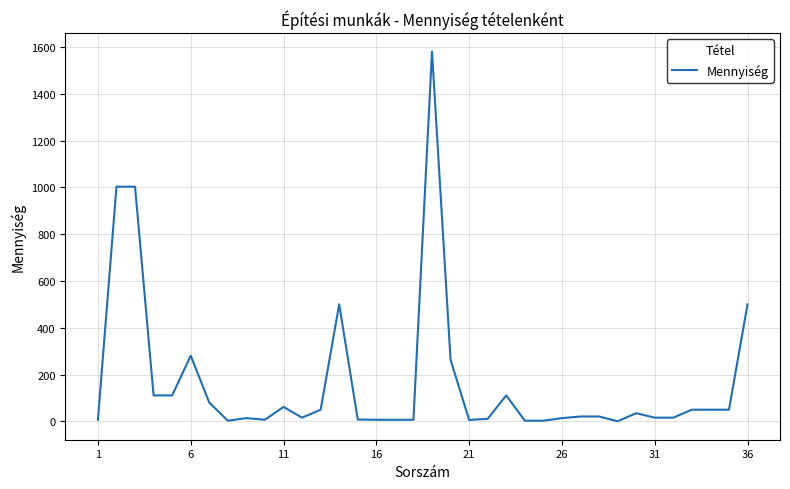

What is the maximum value shown in the chart?

1580.0